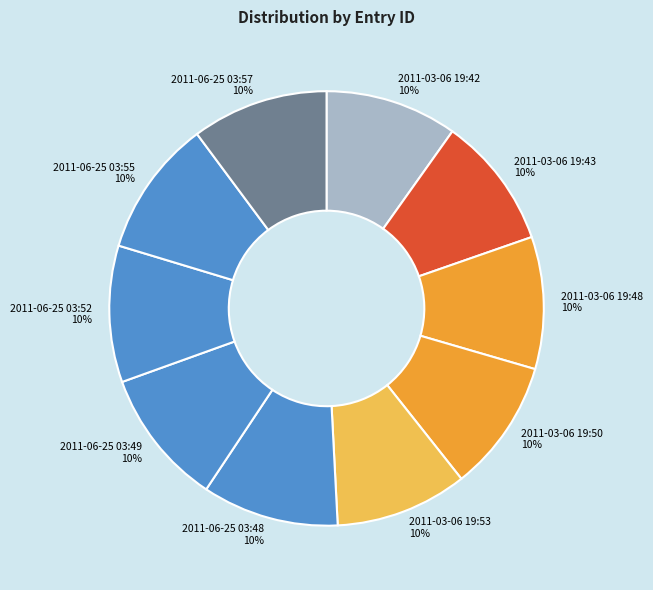

To the nearest percent, what is the combined percentage of 2011-03-06 19:43 and 2011-03-06 19:53?

20%